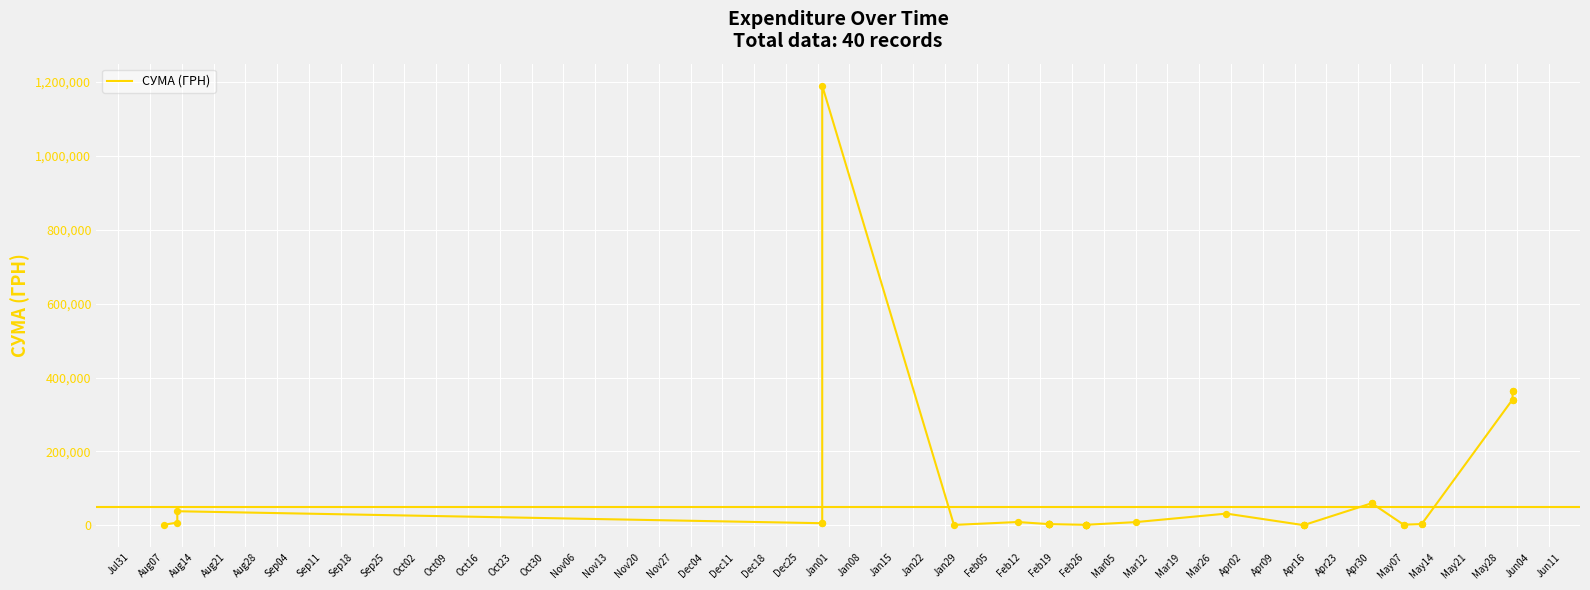

Between Apr16 and Aug28, which is larger?

Apr16